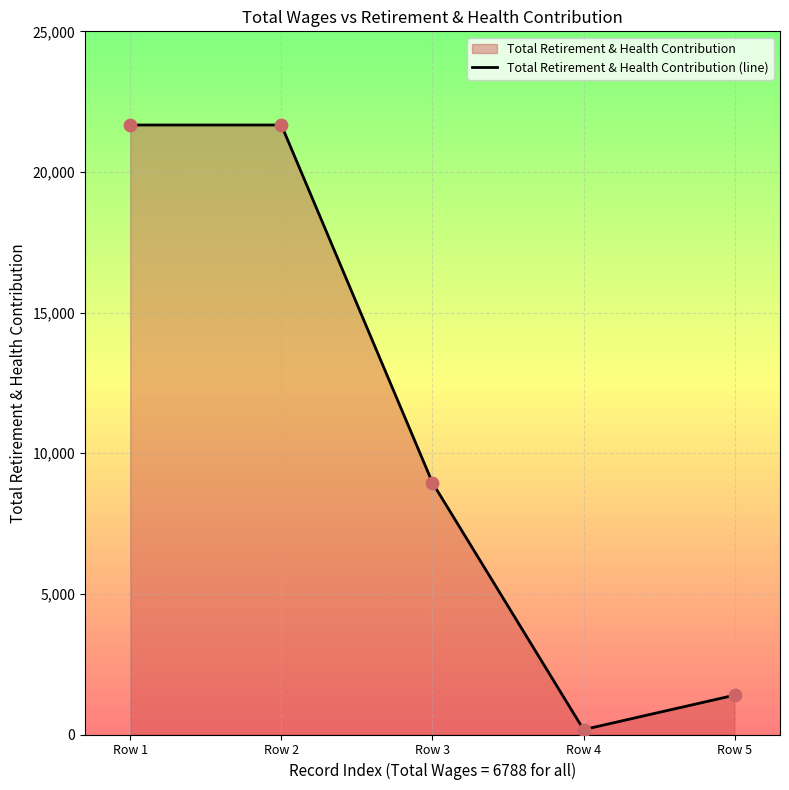

What is the change in value from Row 3 to Row 4?

-8779